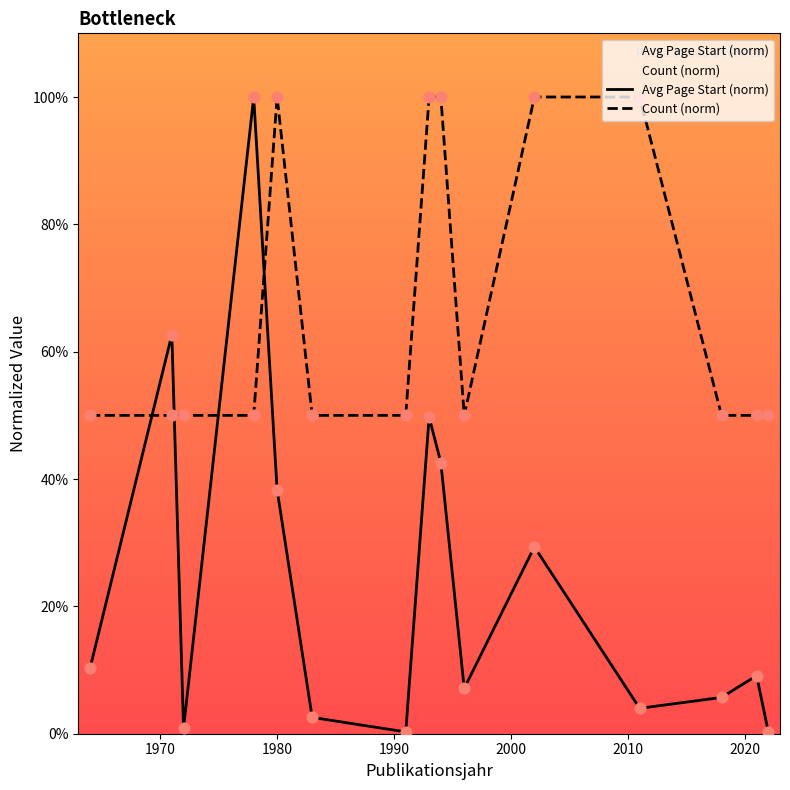

At how many categories does at least one series exceed 96?

6